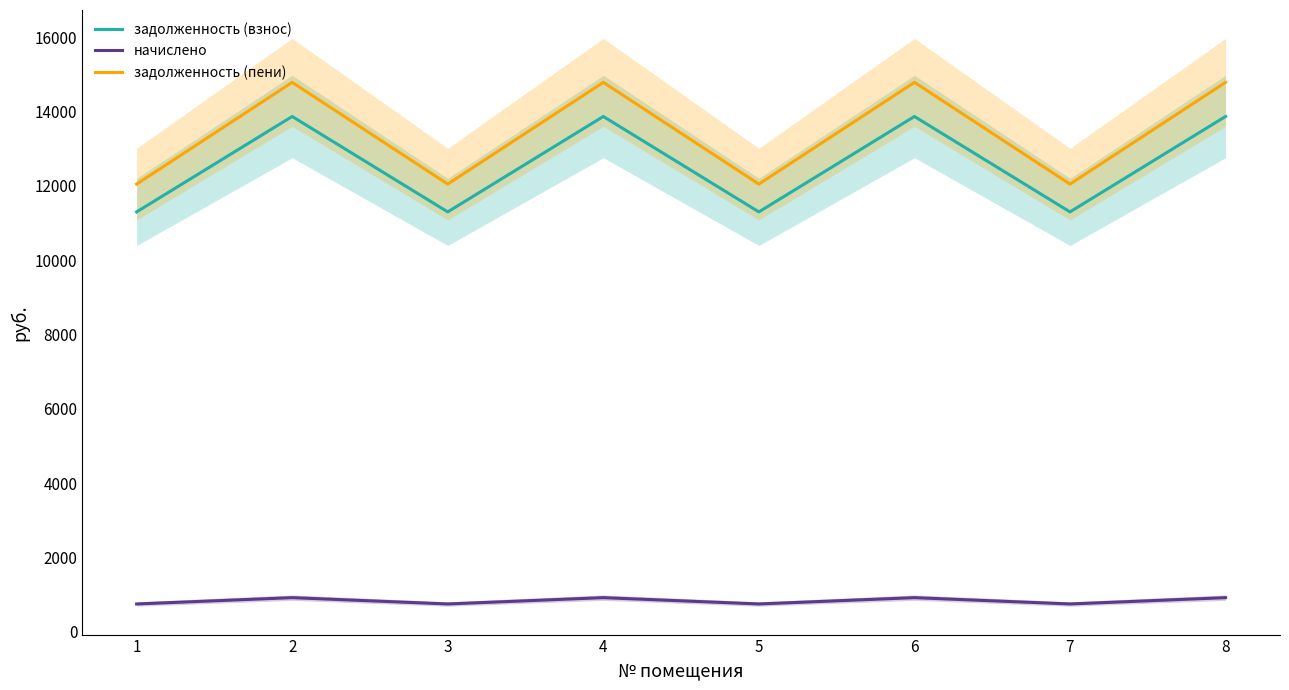

What is the value of the начислено point at the 3rd from the left?

748.4